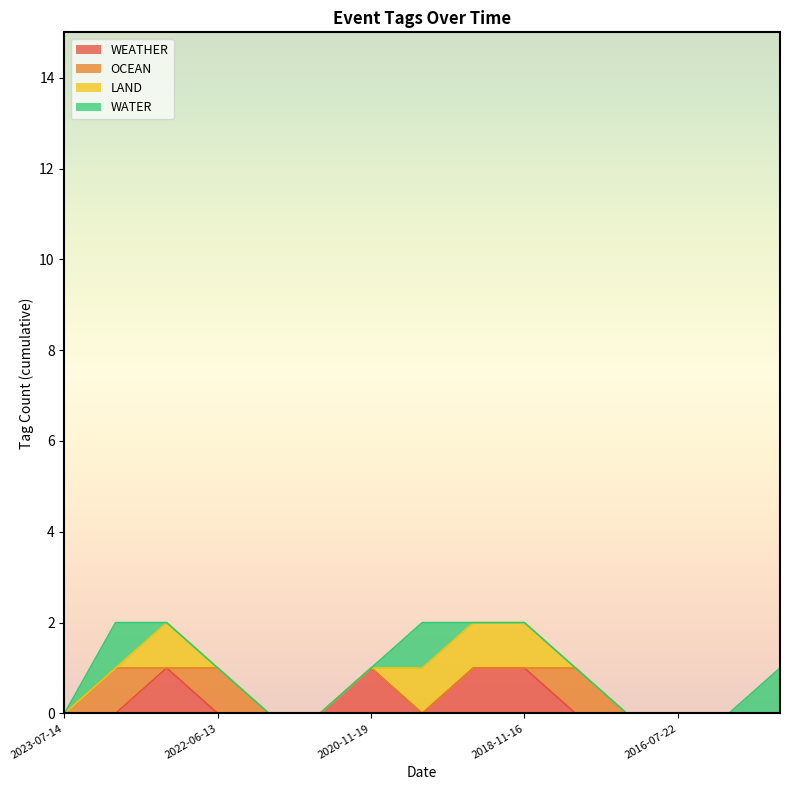

Which series ends up on top after the final intersection of WATER and WEATHER?

WEATHER